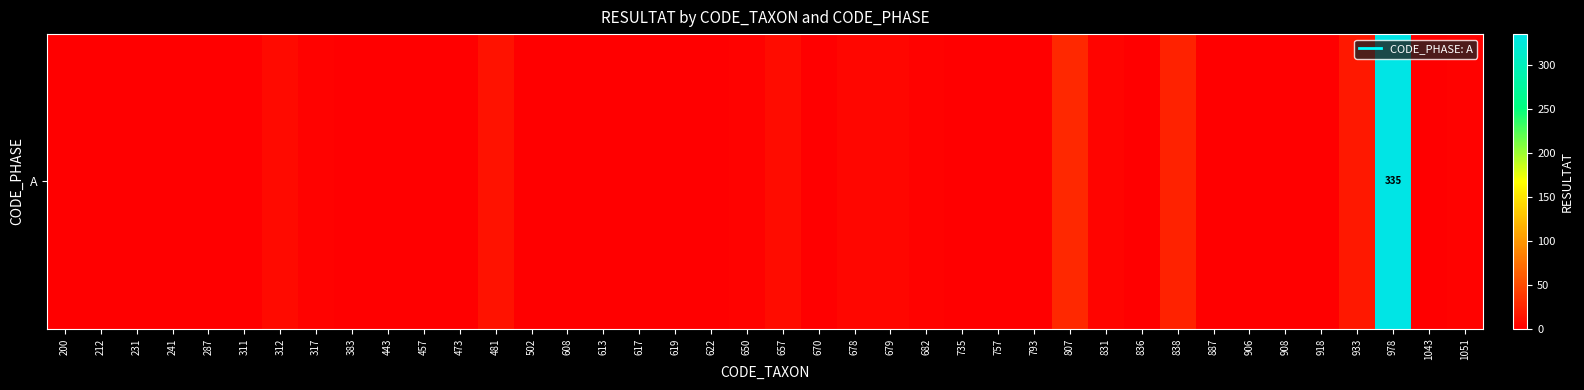

What is the change in value from 622 to 887?

-1